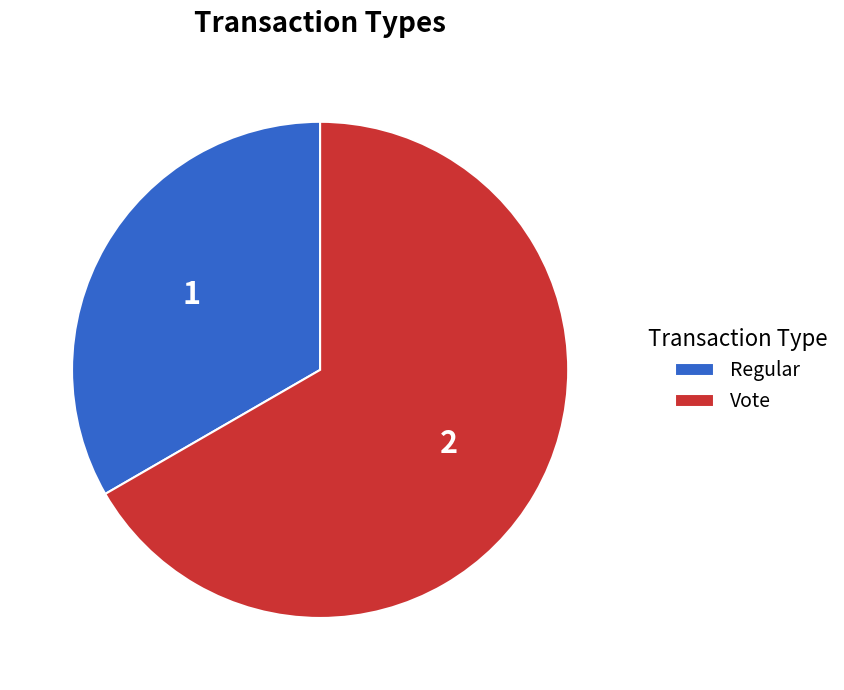

What is the smallest slice in the pie chart?

Regular